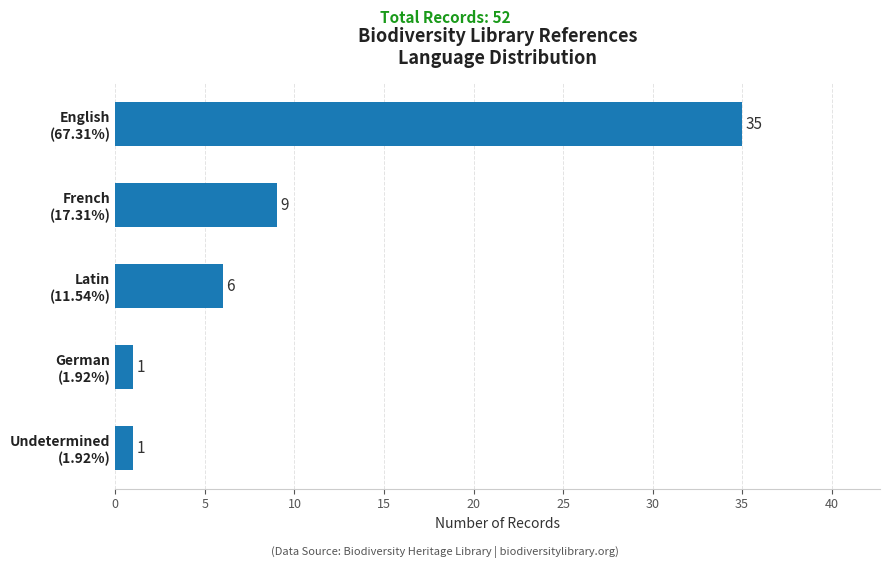

What is the sum of all values?

52